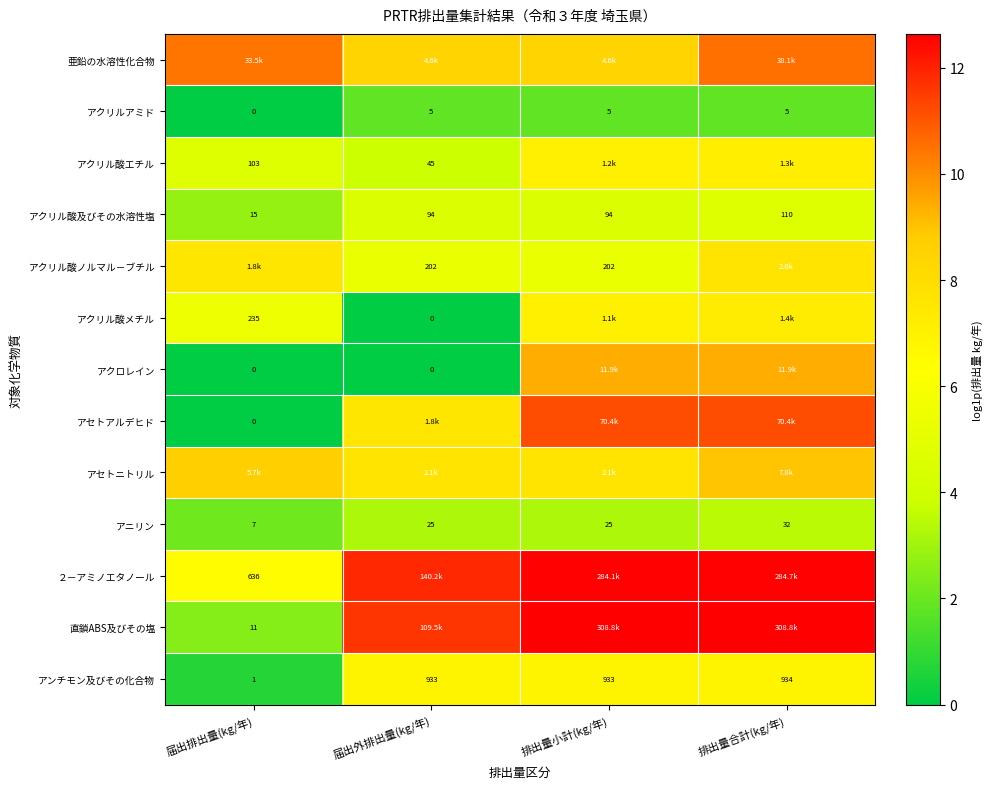

Rank the categories by アクリル酸ノルマル－ブチル value from highest to lowest.

排出量合計(kg/年), 届出排出量(kg/年), 届出外排出量(kg/年), 排出量小計(kg/年)